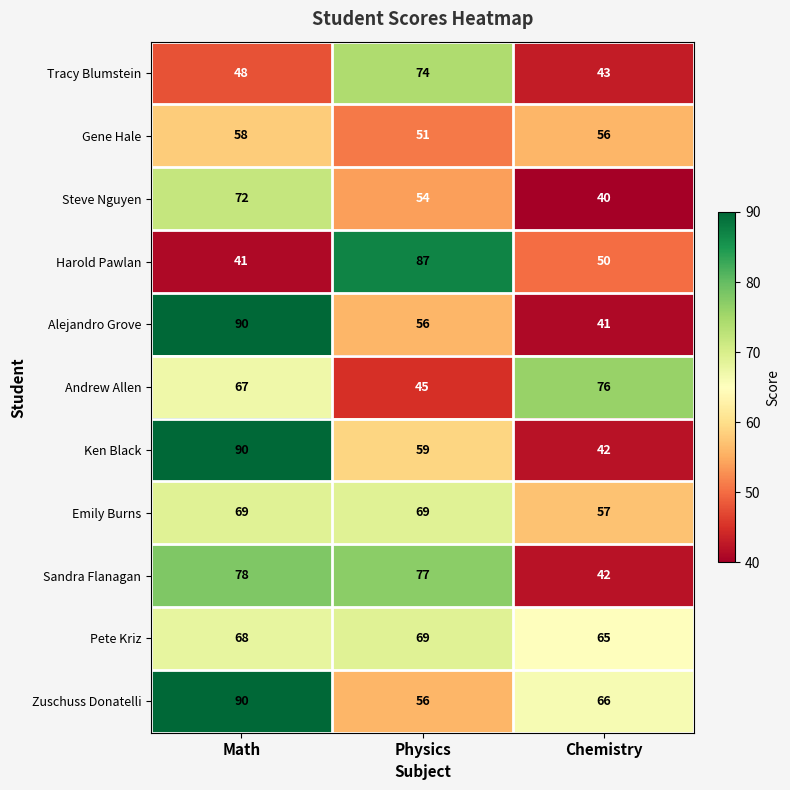

What is the greatest value displayed?

90